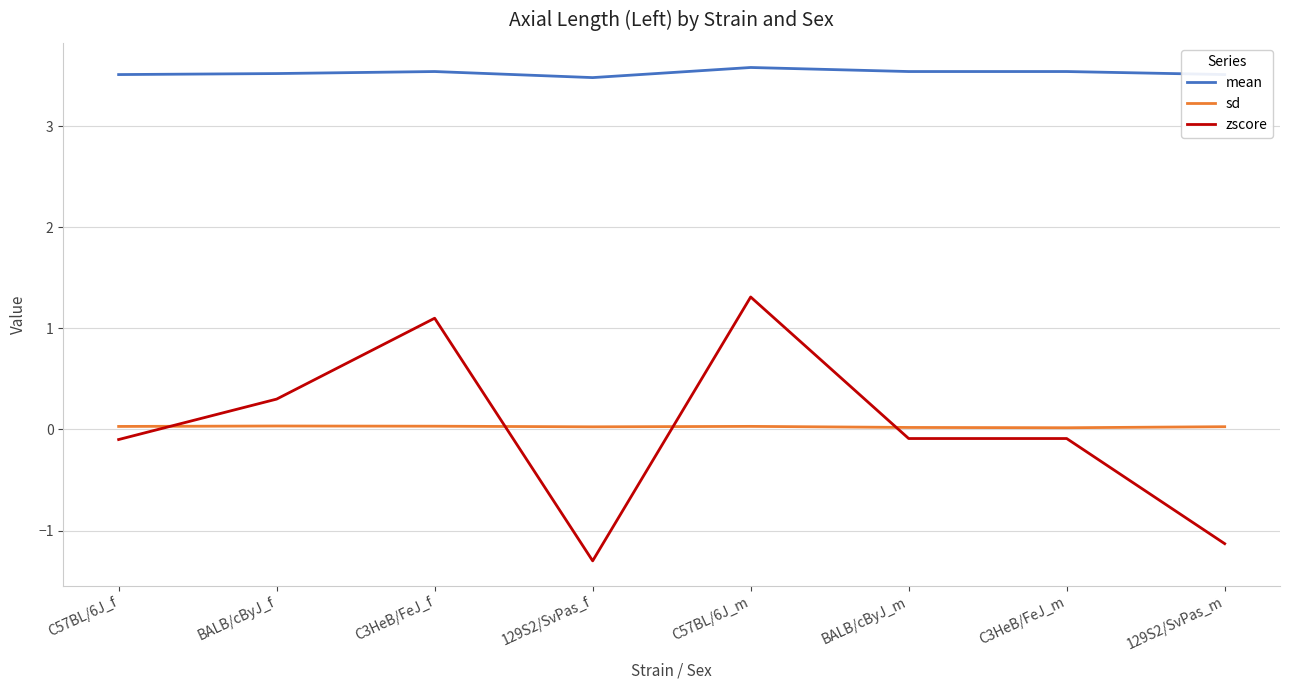

What is the sum of the sd values at C57BL/6J_f and BALB/cByJ_f?

0.1